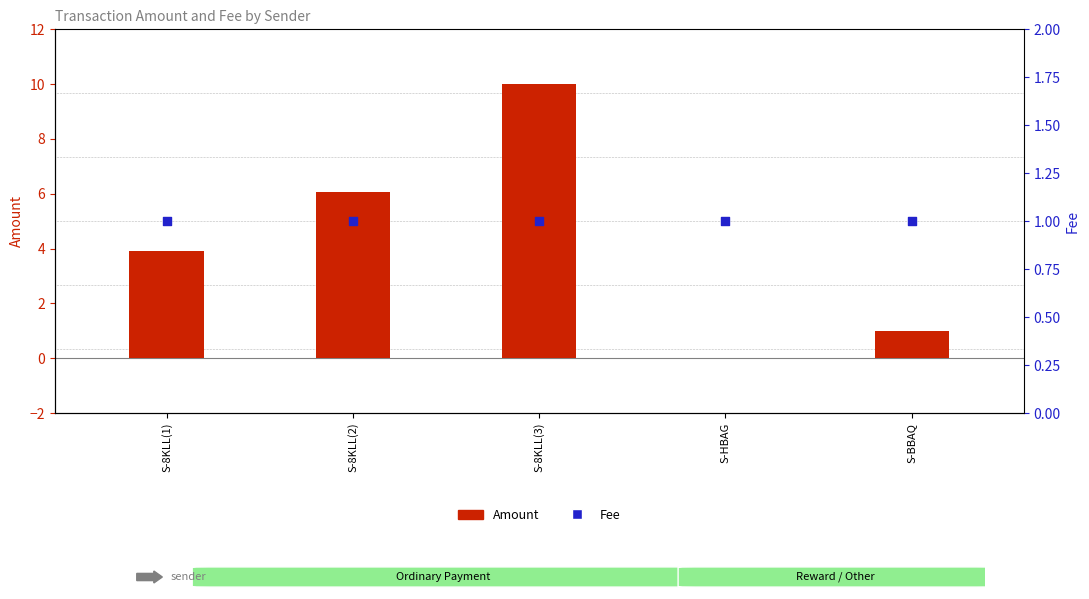

Which series reaches the minimum Y coordinate?

Amount